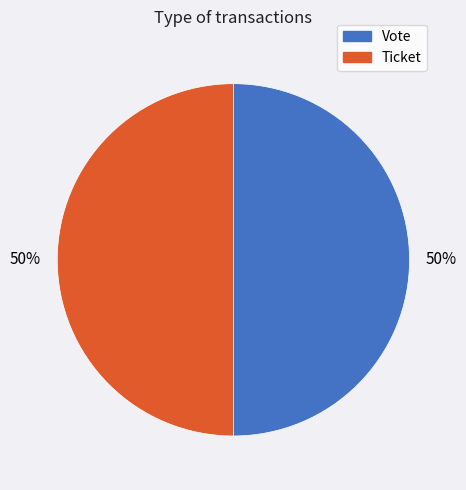

To the nearest percent, what is the combined percentage of Ticket and Vote?

100%